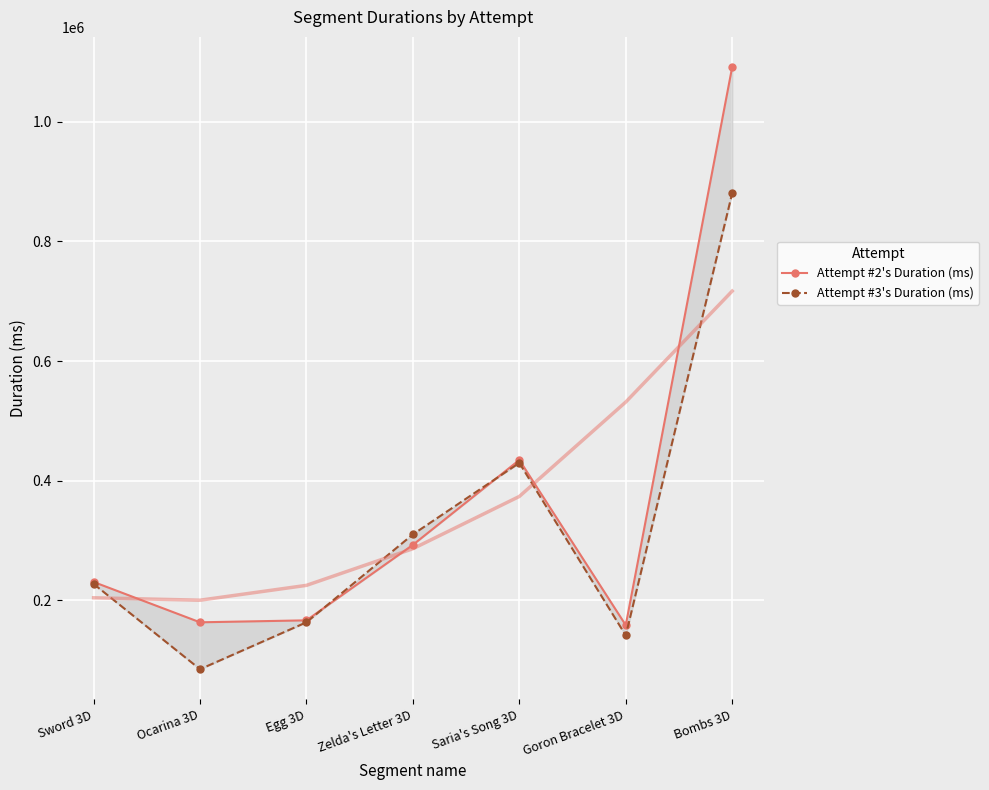

Reading left to right, extract all data points from this chart.

Attempt #2's Duration (ms): 230471	163011	166303	292578	434499	158188	1091716
Attempt #3's Duration (ms): 227226	84545	163045	310040	429576	141046	880773